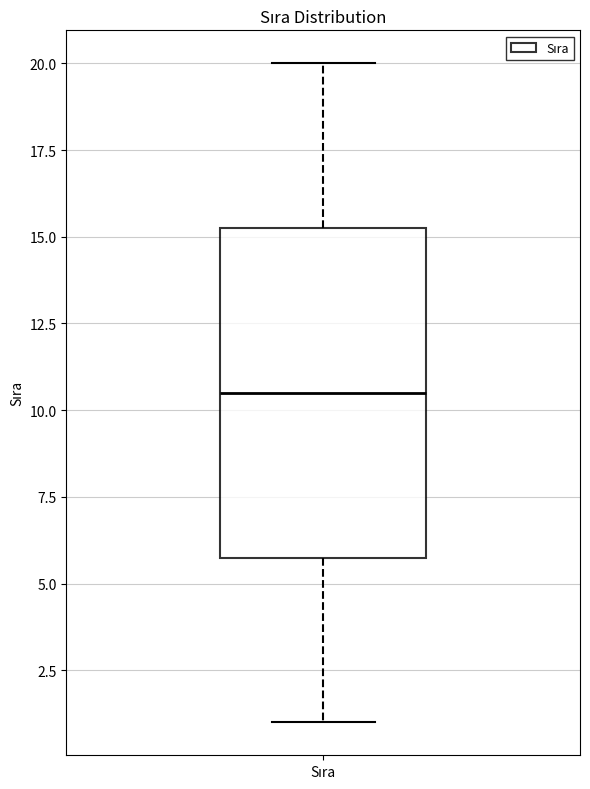

Where is the lower edge of the box for Sıra on the y-axis? The values are not printed on the chart, so give them approximately, as read against the axis.

6.0